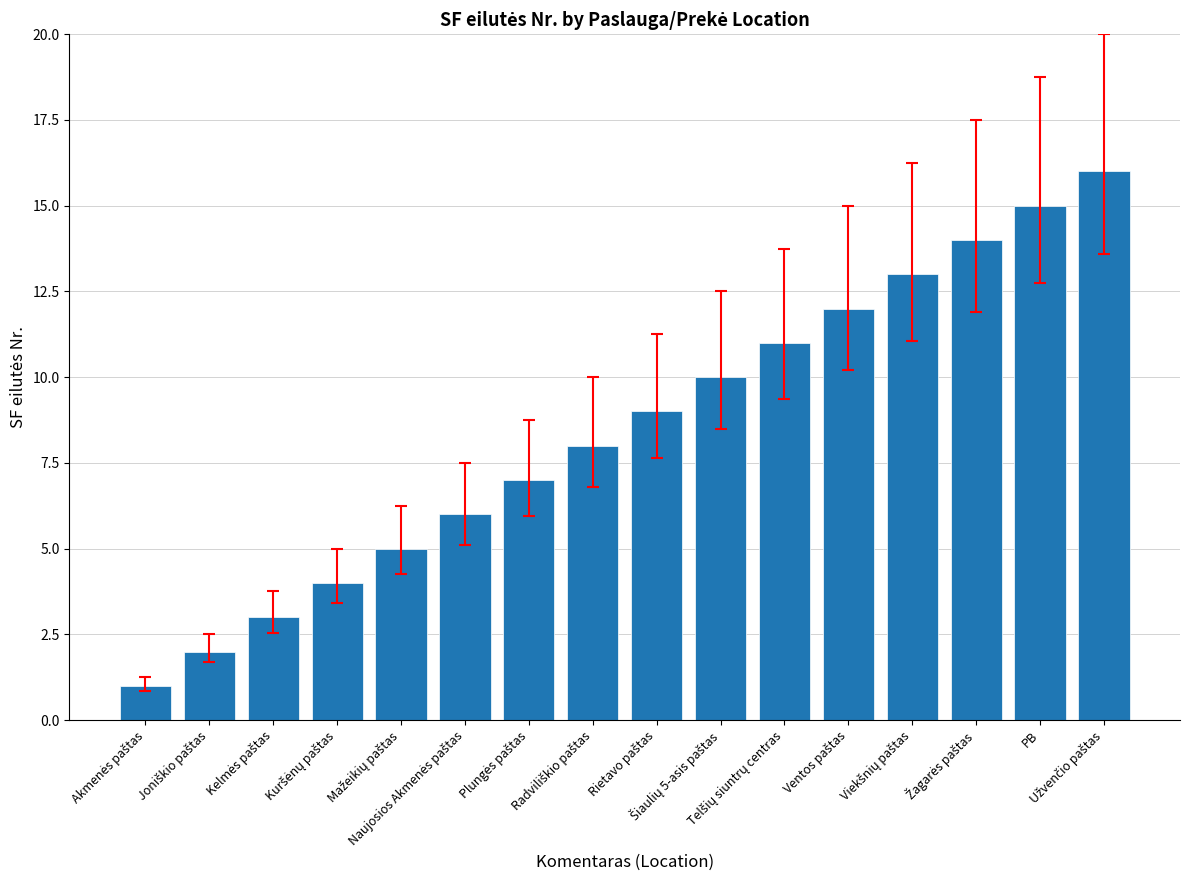

Does the chart contain any negative values?

No